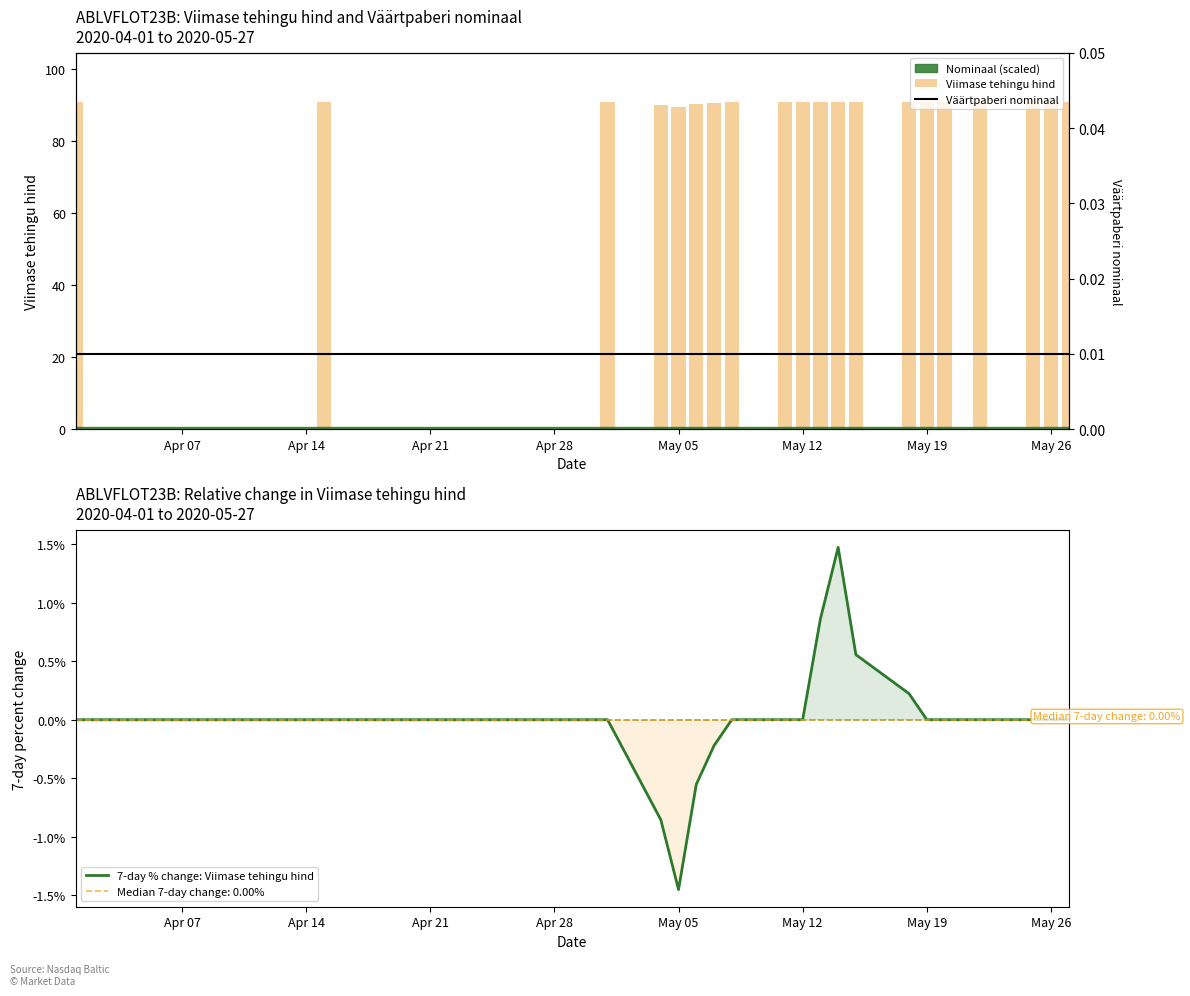

At which label does 7-day % change: Viimase tehingu hind reach its minimum?

May 05